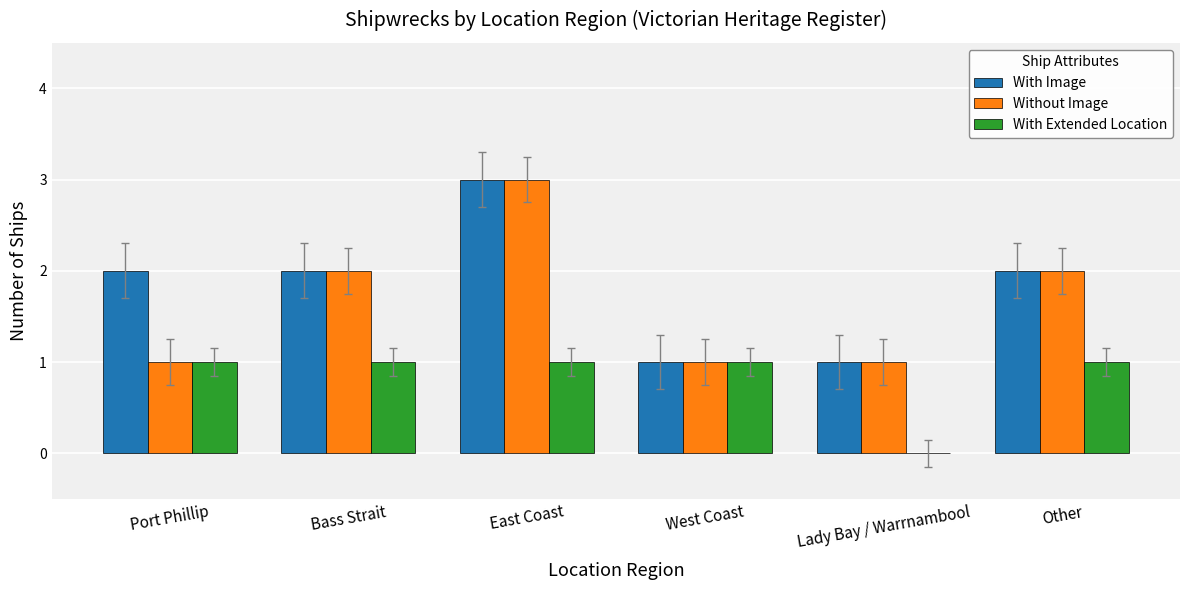

Does the chart contain stacked bars?

No